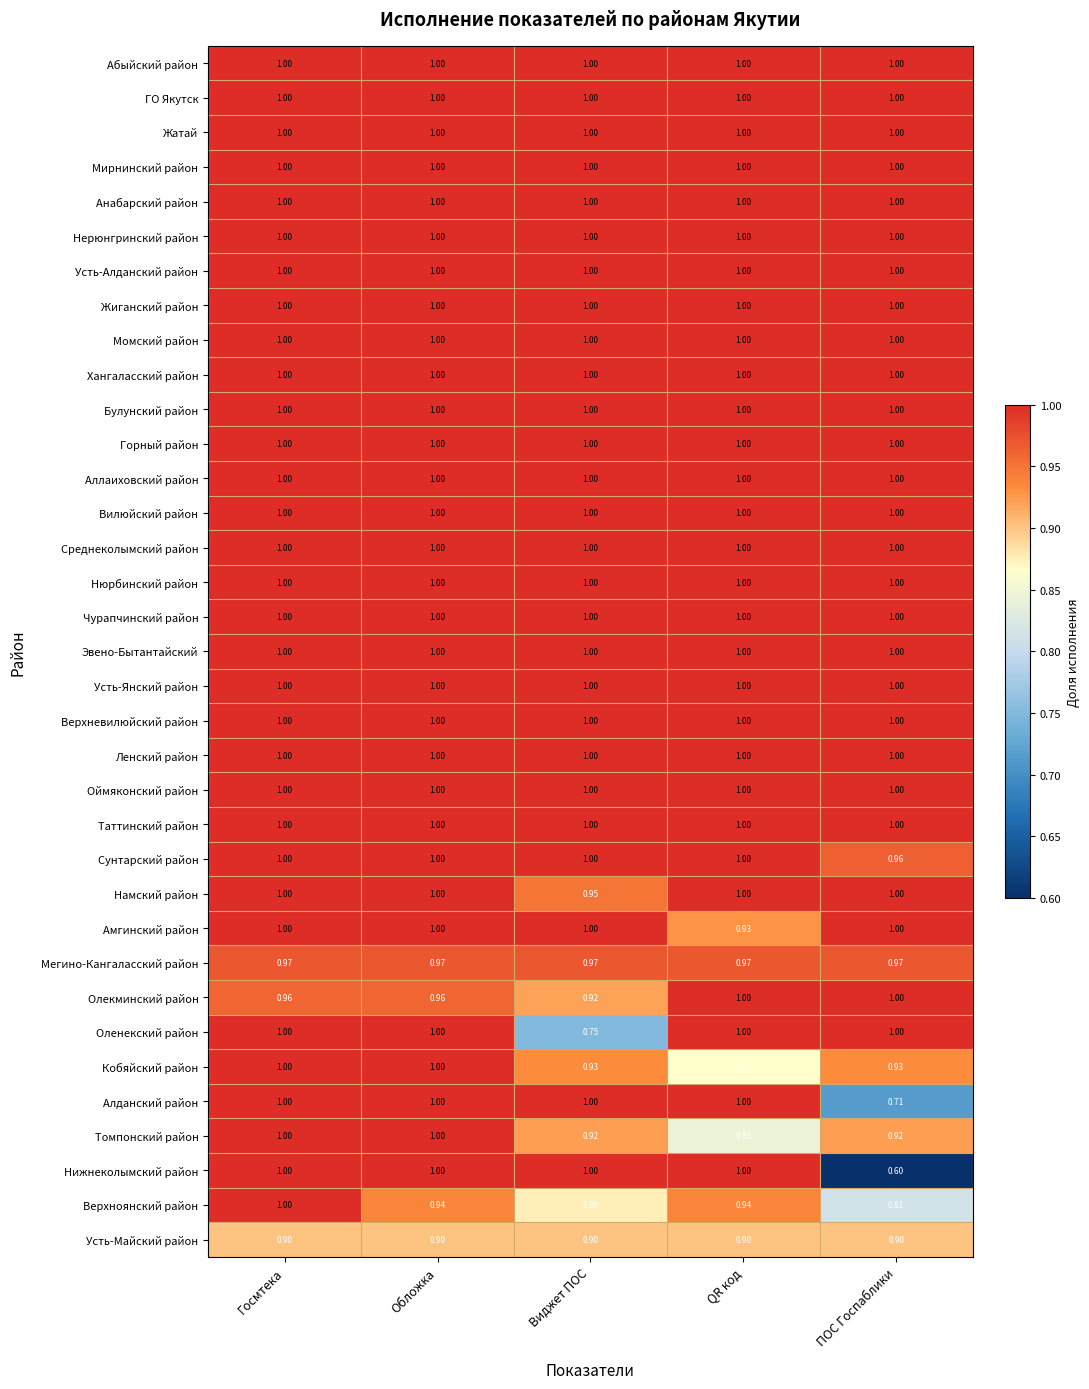

How many categories are shown in the chart?

5